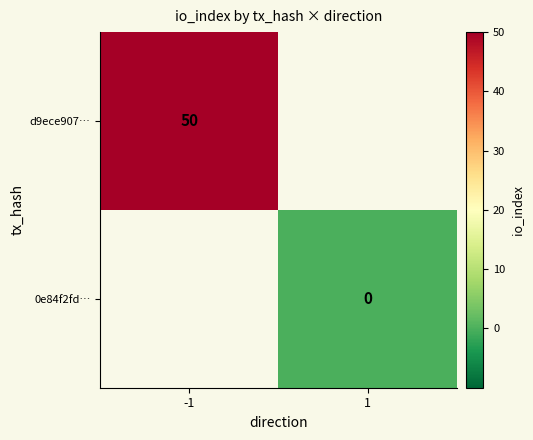

True or false: d9ece907… has a value of 50 at -1.

True